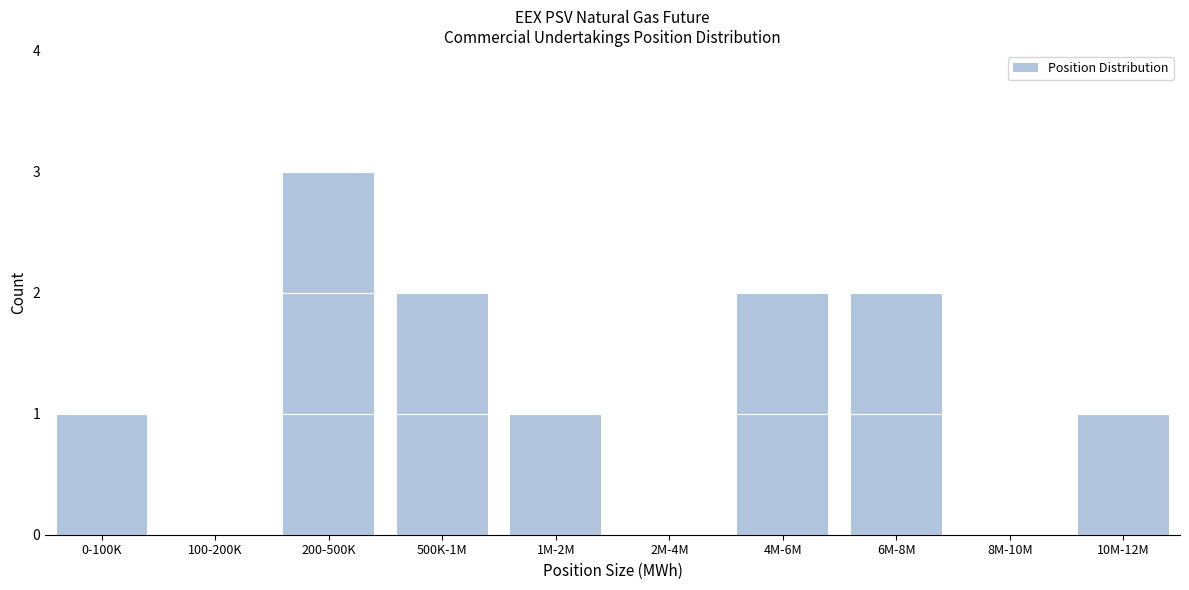

Reading left to right, list all the values displayed in this chart.

0-100K=1	100-200K=0	200-500K=3	500K-1M=2	1M-2M=1	2M-4M=0	4M-6M=2	6M-8M=2	8M-10M=0	10M-12M=1